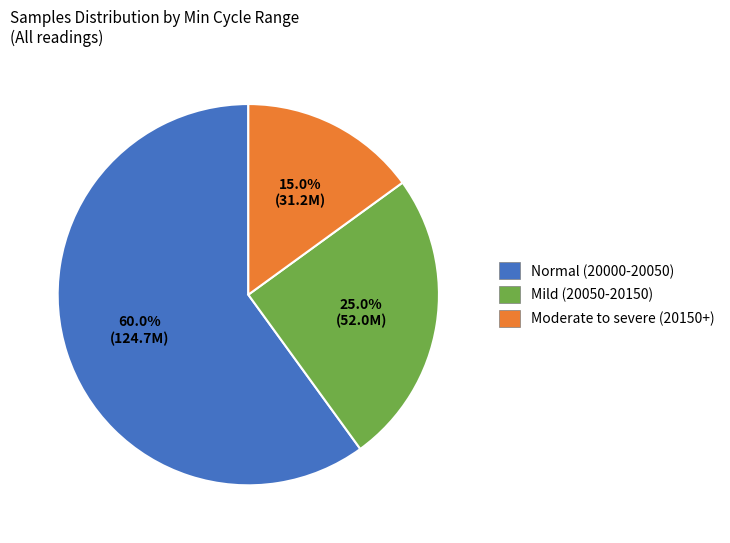

Is there any slice that represents more than half of the pie?

Yes